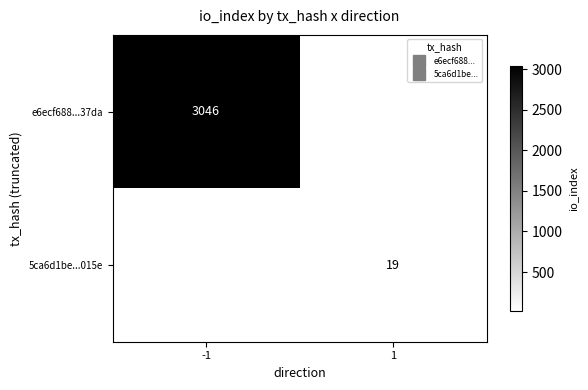

At how many categories does at least one series exceed 2852?

1